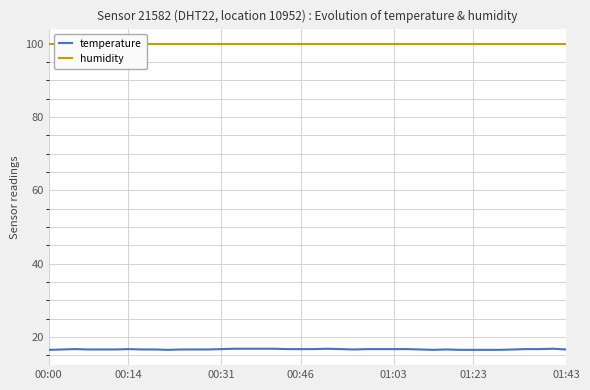

List the series in order of their overall mean, lowest first.

temperature, humidity